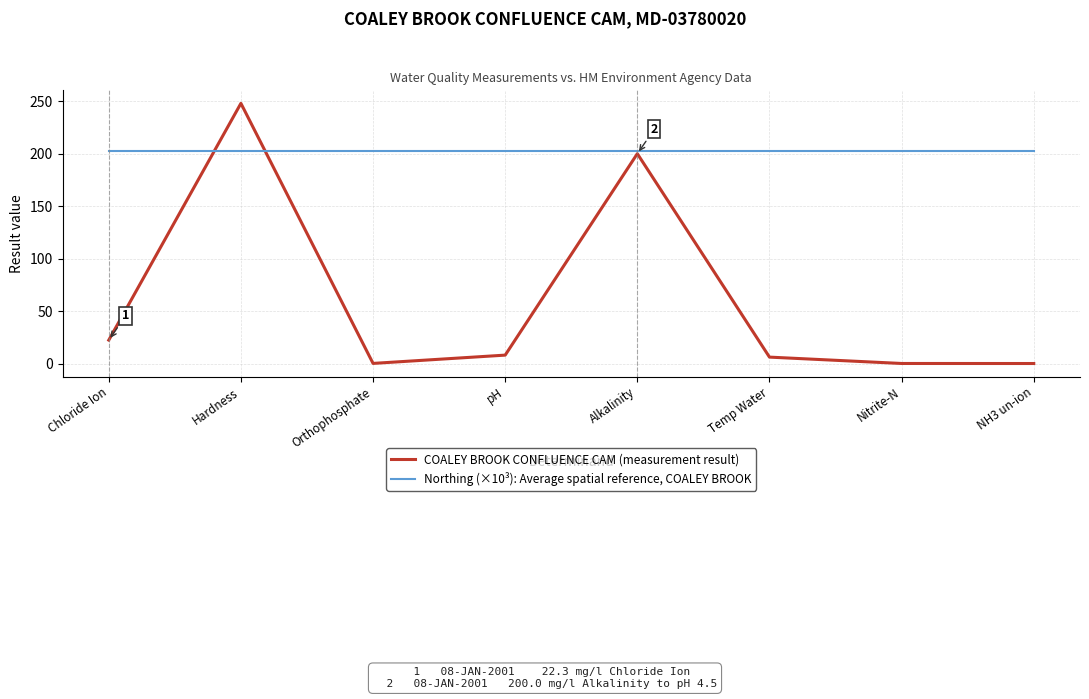

Rank the series at Orthophosphate from highest to lowest value.

Northing (×10³): Average spatial reference, COALEY BROOK, COALEY BROOK CONFLUENCE CAM (measurement result)